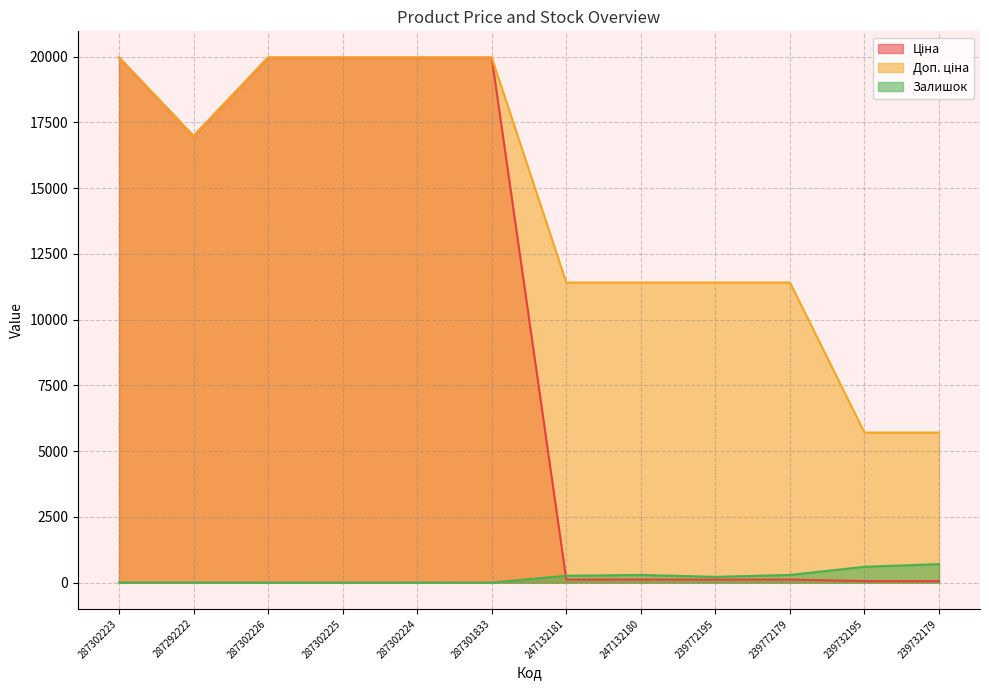

Which category has the highest value across all series?

287302223